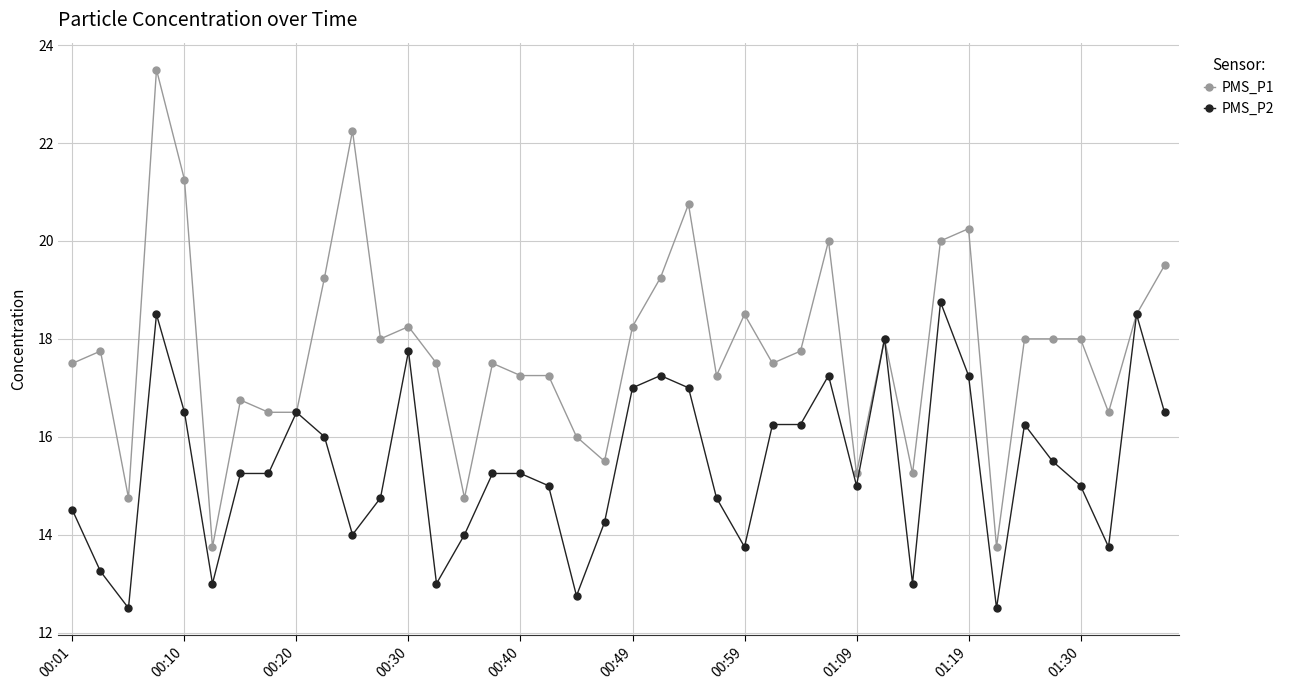

Rank the series by their average value, from highest to lowest.

PMS_P1, PMS_P2